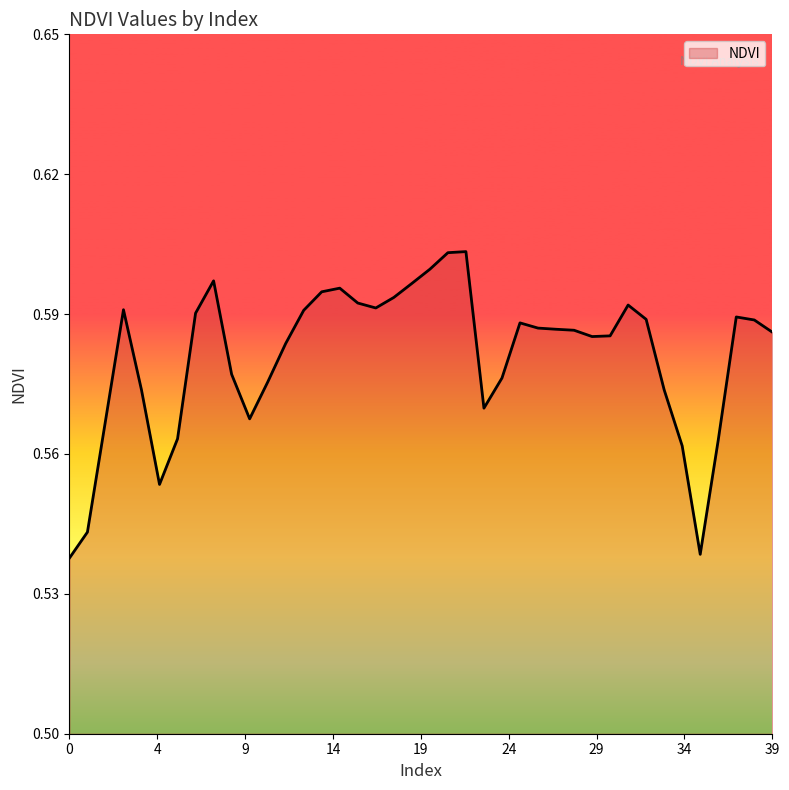

The chart shows a value of 0.4 at 39. True or false?

False